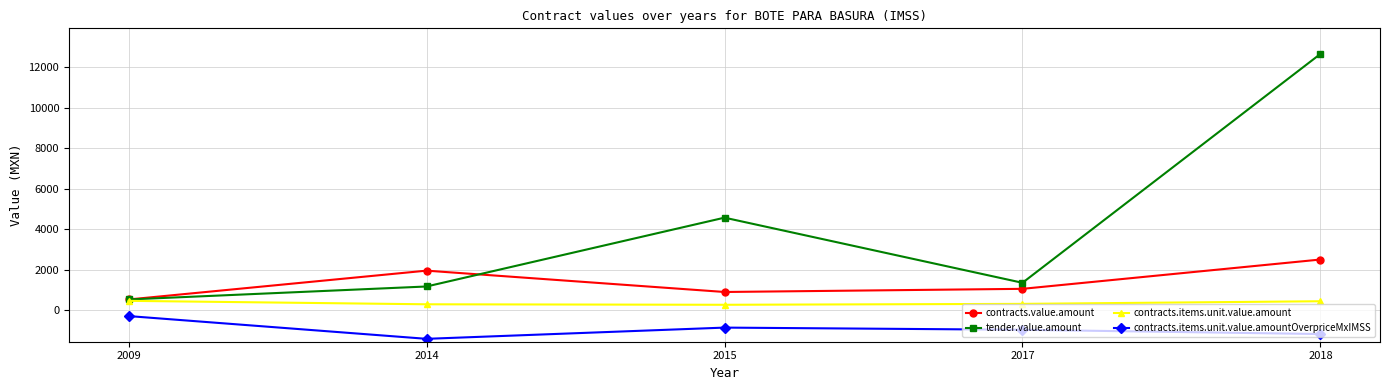

The value of contracts.items.unit.value.amountOverpriceMxIMSS at 2018 is -1192.5. True or false?

True